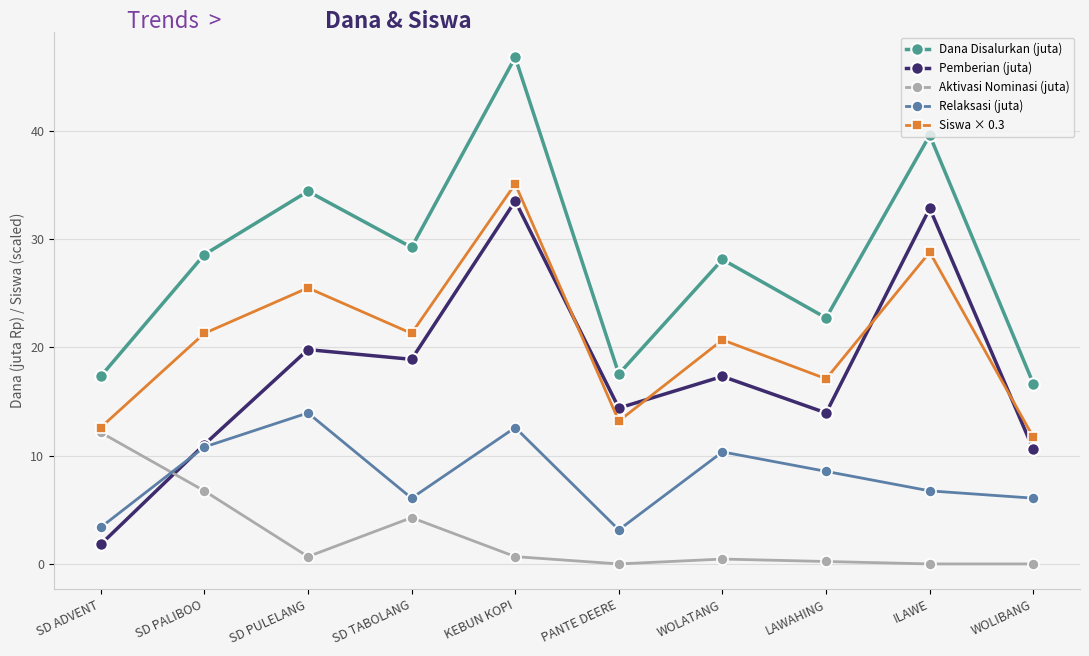

How many lines are shown in the chart?

5